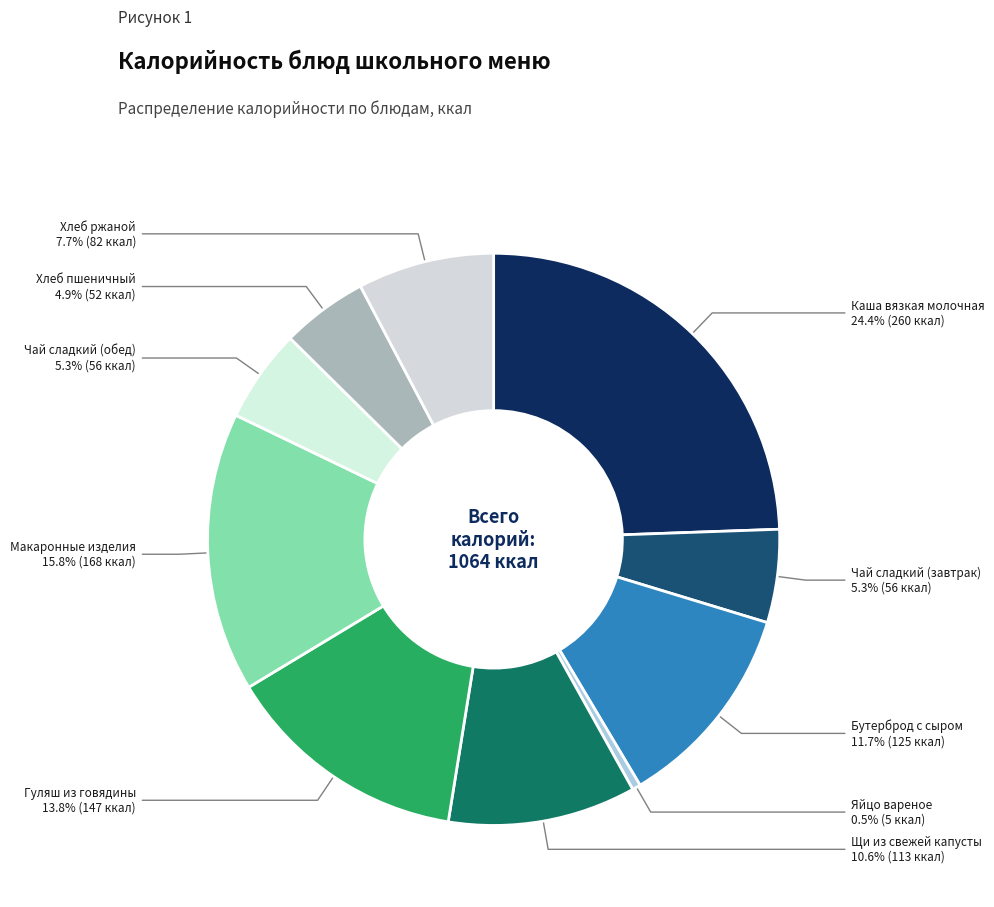

Approximately how many times larger is the value at Яйцо вареное compared to Хлеб пшеничный?

0.1